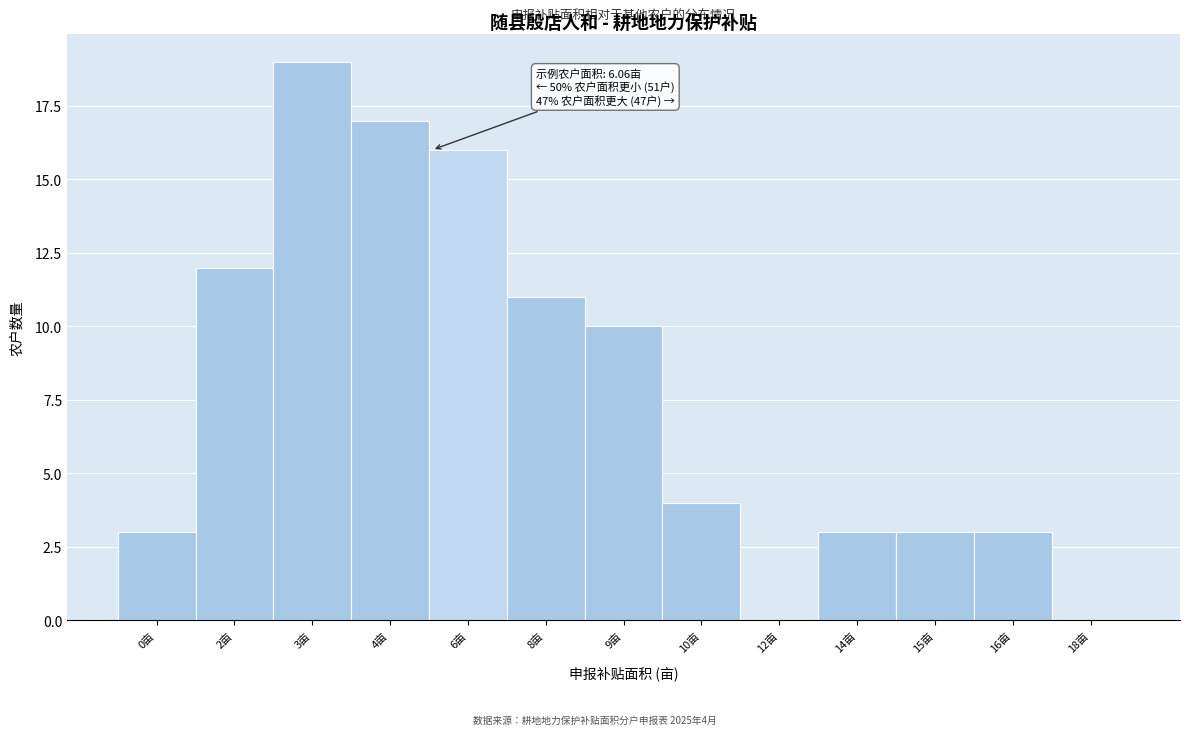

Reading left to right, list all the values displayed in this chart.

0亩=3	2亩=12	3亩=19	4亩=17	6亩=16	8亩=11	9亩=10	10亩=4	12亩=0	14亩=3	15亩=3	16亩=3	18亩=0